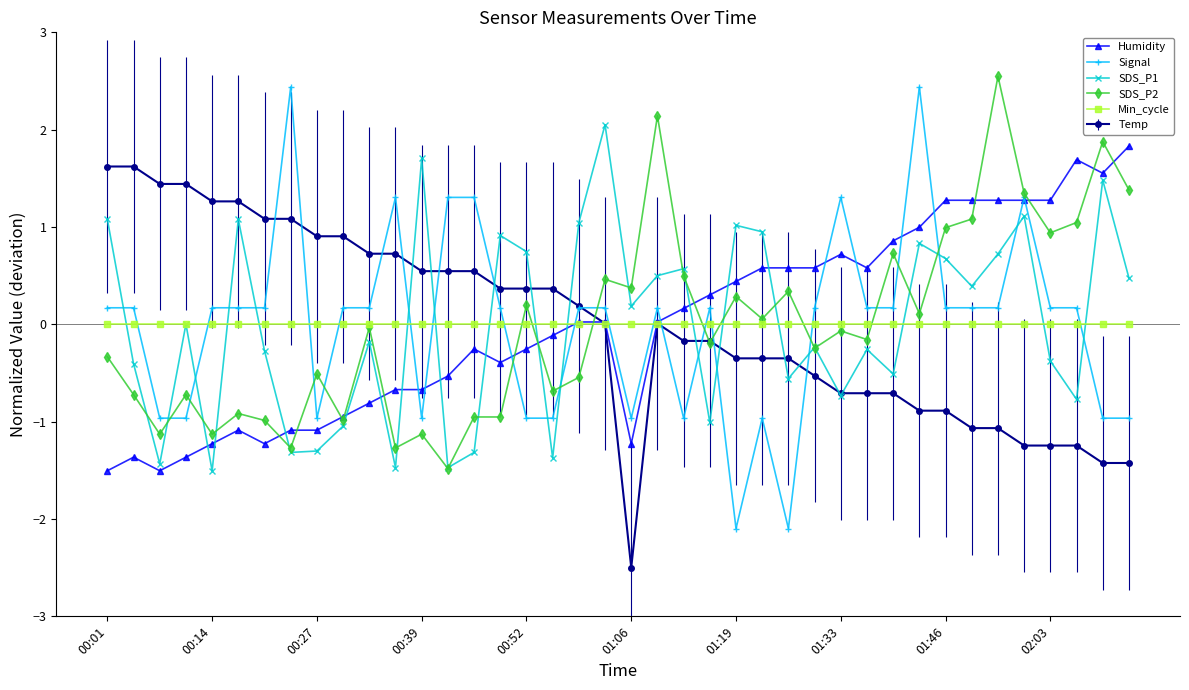

What is the lowest value of the SDS_P1 series?

-1.5